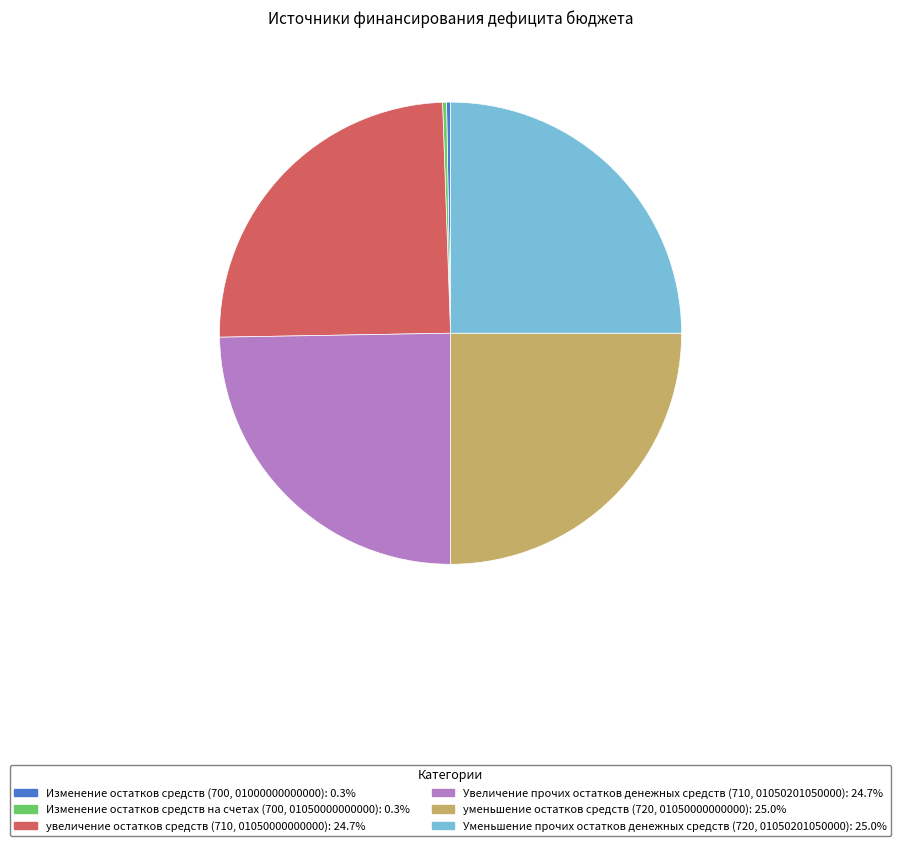

True or false: Уменьшение прочих остатков денежных средств (720, 01050201050000) accounts for 25% of the total.

True